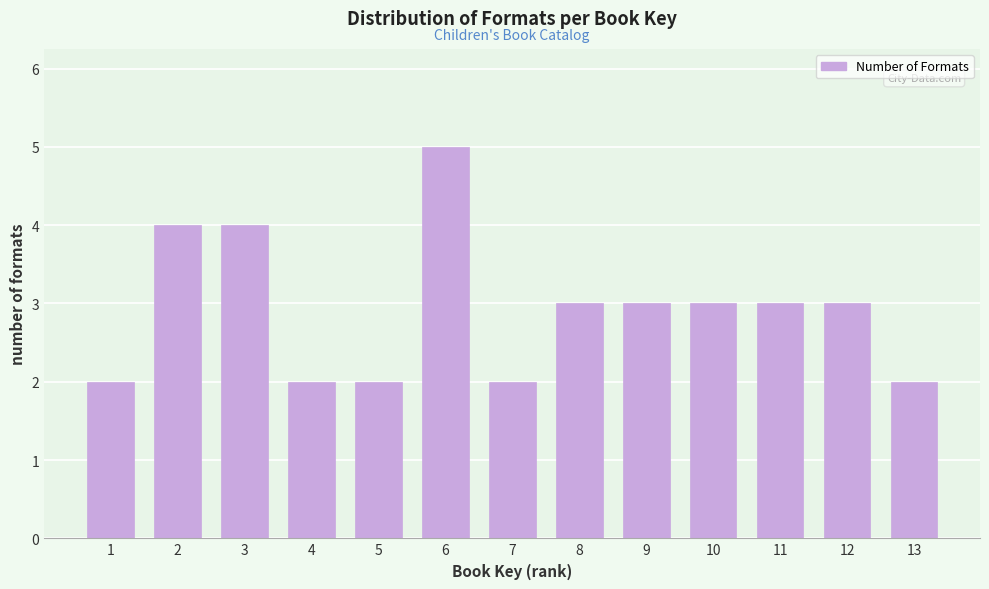

Reading right to left, what are all the values shown in this chart?

13=2	12=3	11=3	10=3	9=3	8=3	7=2	6=5	5=2	4=2	3=4	2=4	1=2